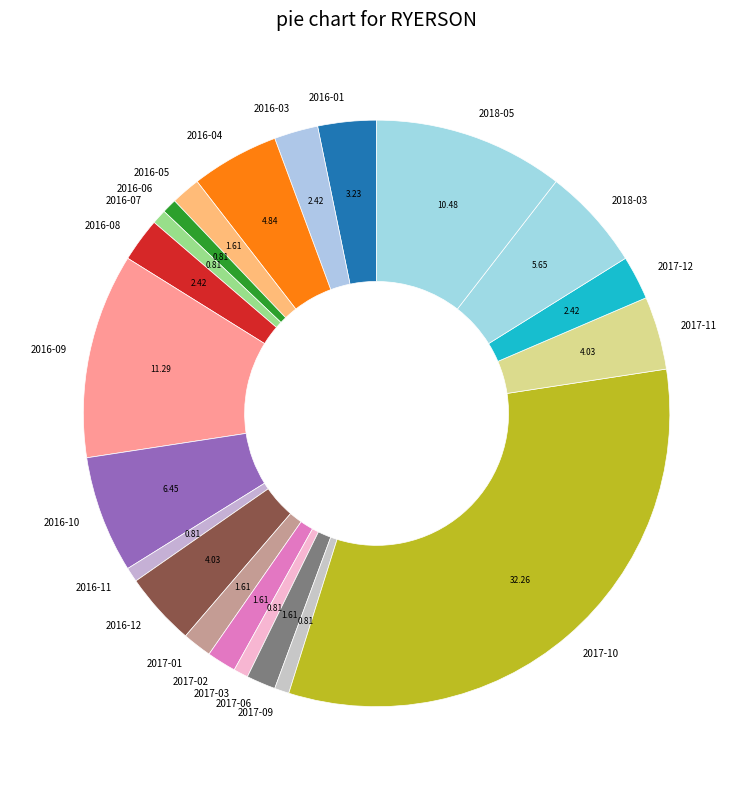

The 2017-06 slice represents 12% of the pie. True or false?

False